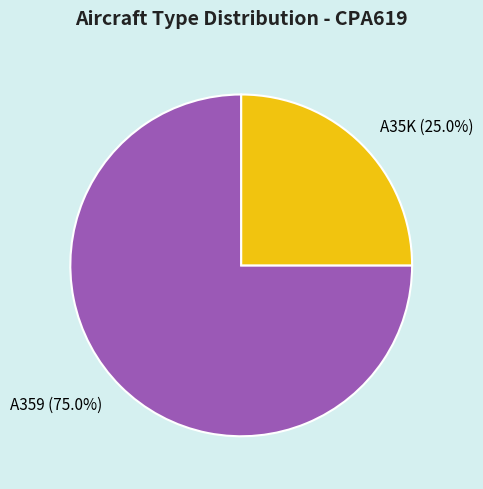

What percentage is the A359 slice, to the nearest percent?

75%